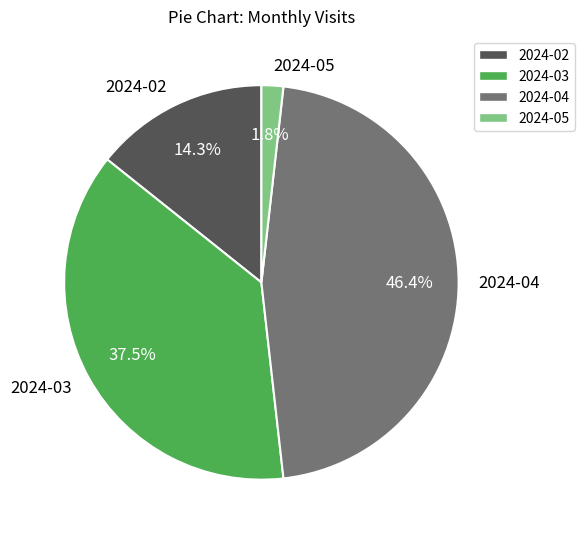

Is the sum of 2024-05 and 2024-03 greater than half?

No